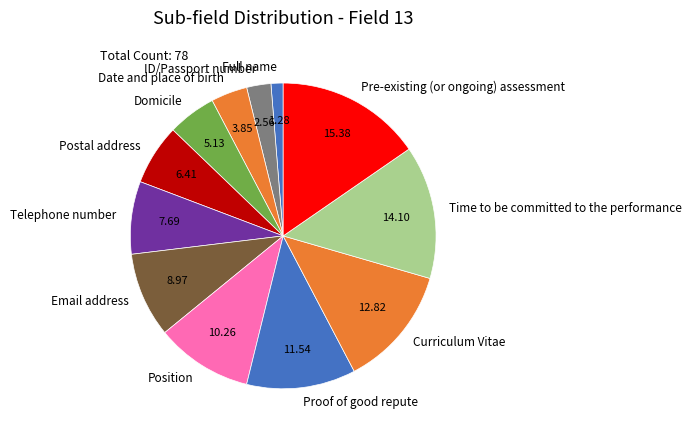

Combined, do Position and Telephone number account for over 50%?

No